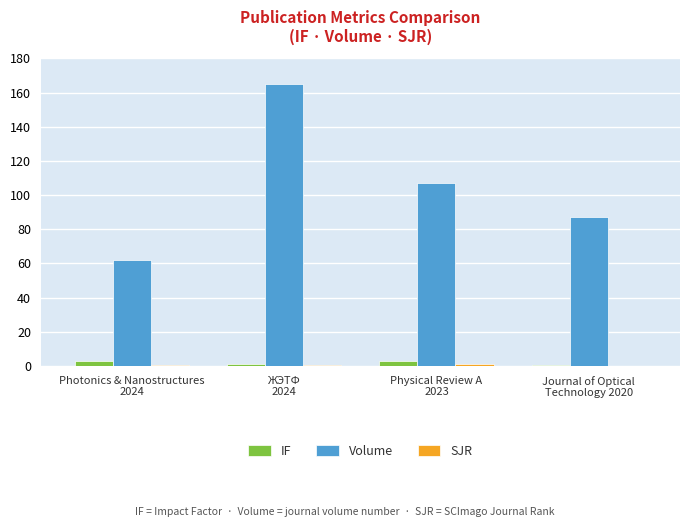

At which category is the sum across all series the highest?

ЖЭТФ
2024